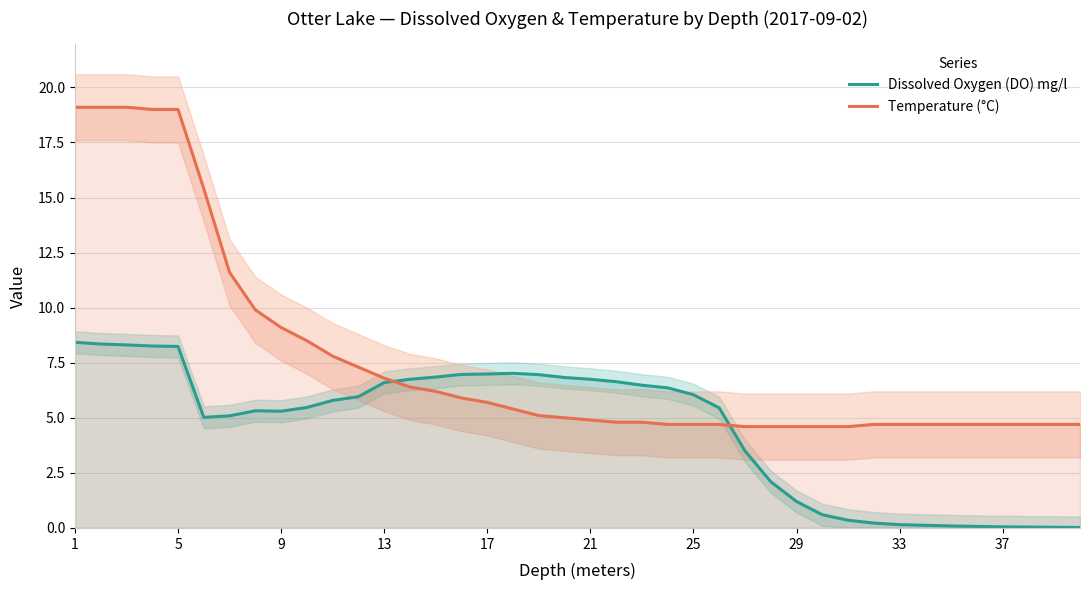

Rank the series by their average value, from highest to lowest.

Temperature (°C), Dissolved Oxygen (DO) mg/l